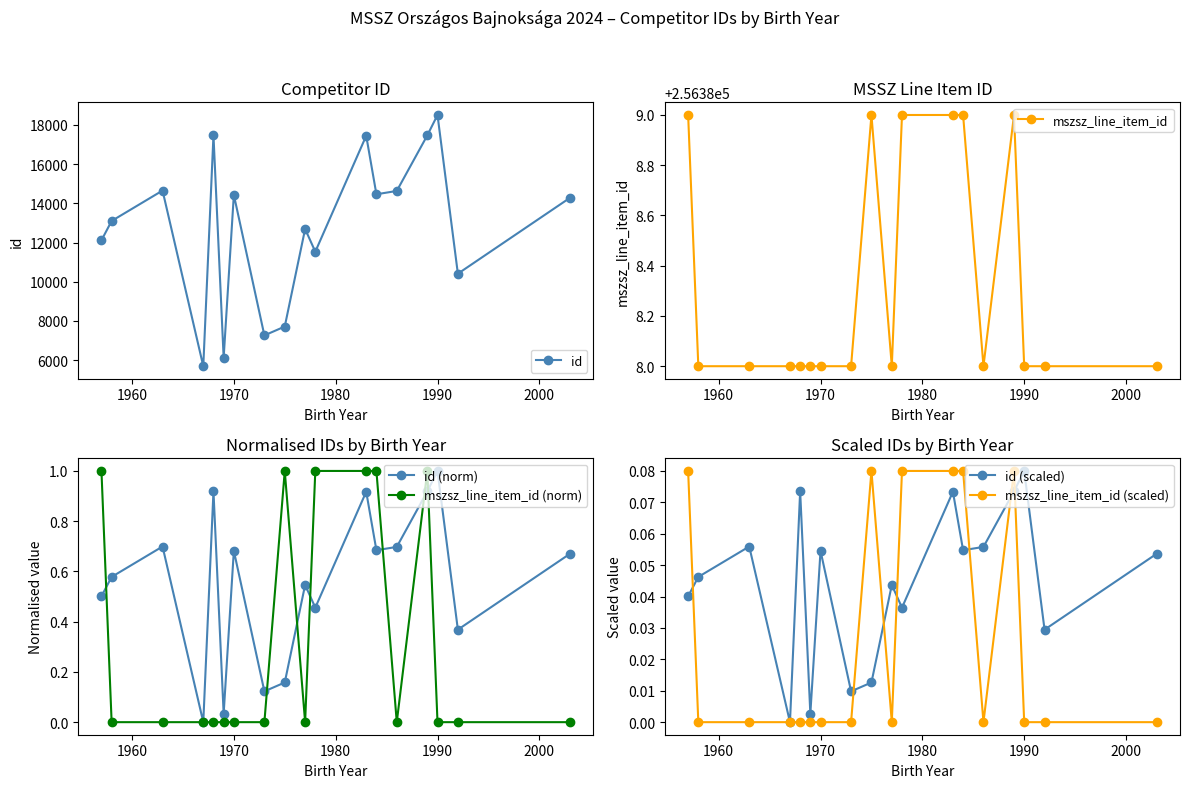

True or false: mszsz_line_item_id and id intersect in this chart.

False